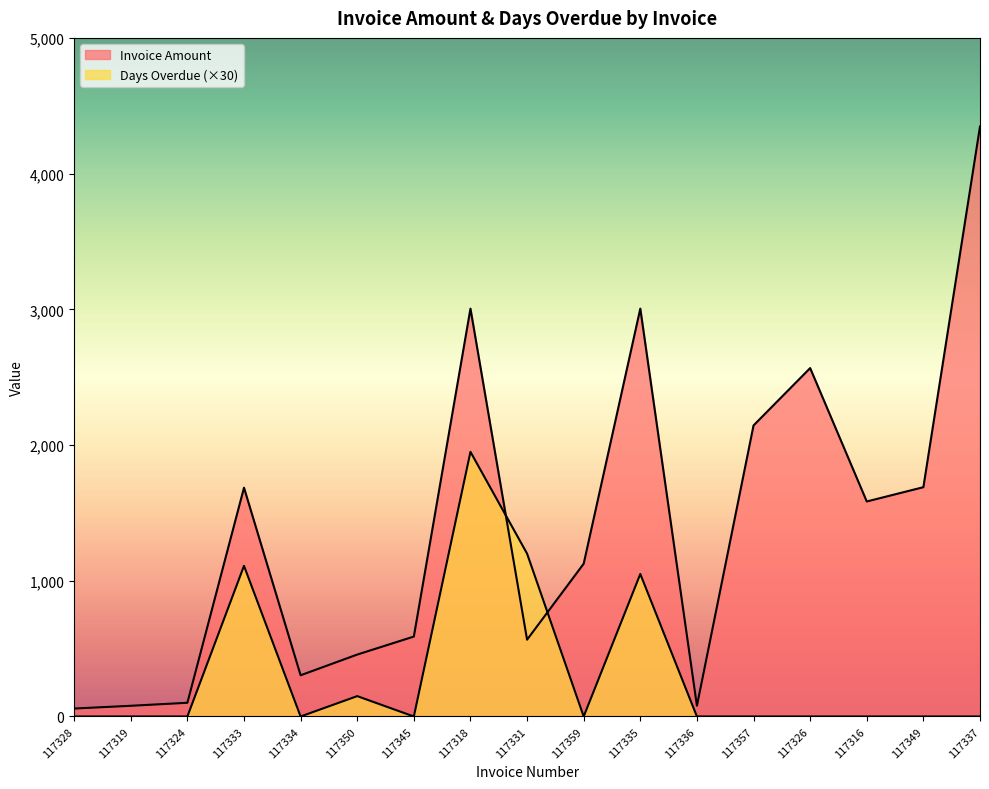

The value of Days Overdue at 117331 is 2028.3. True or false?

False